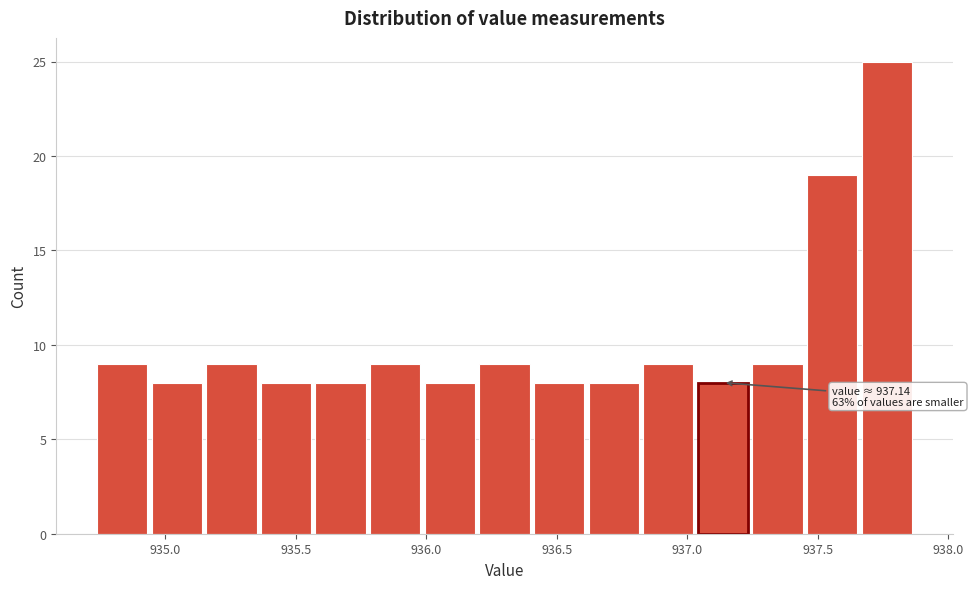

Which range on the x-axis has the tallest bar?

937.65 to 937.85